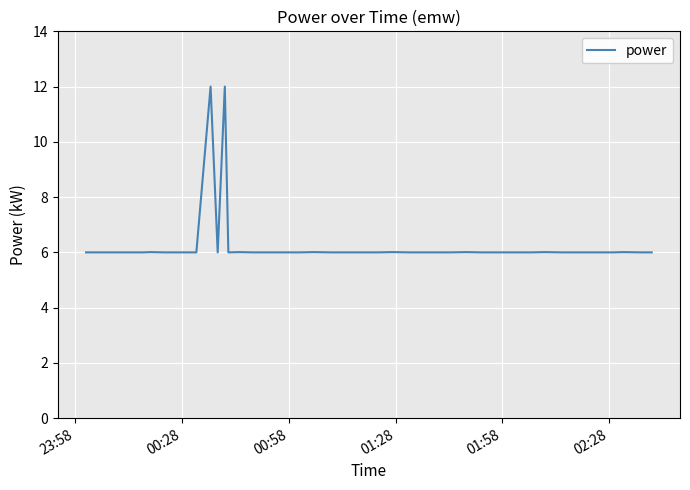

What is the difference between the maximum and minimum values?

6.0